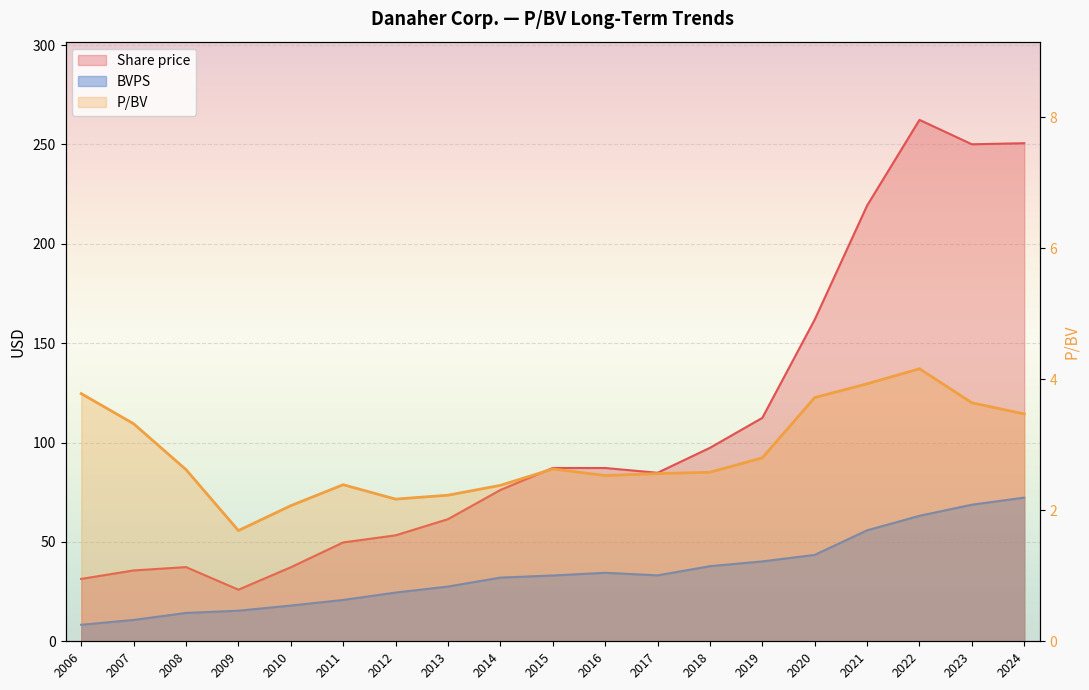

Is it true that the value at 2022 is 5.6?

False